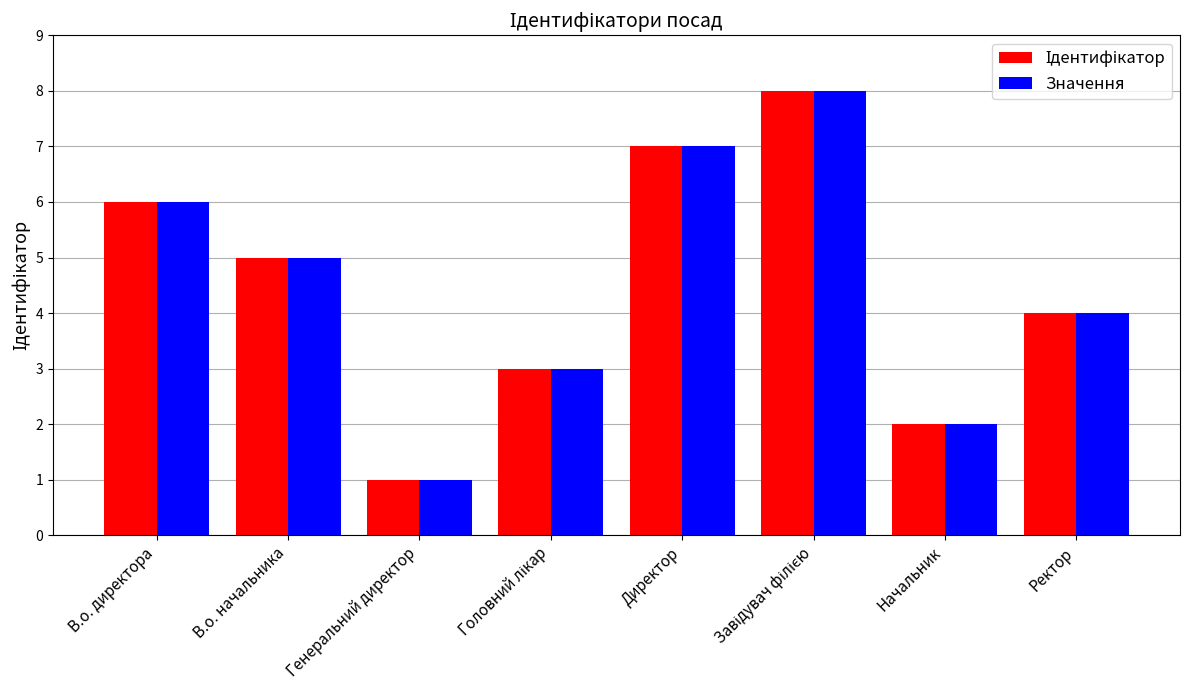

True or false: Значення has a value of 2 at В.о. начальника.

False